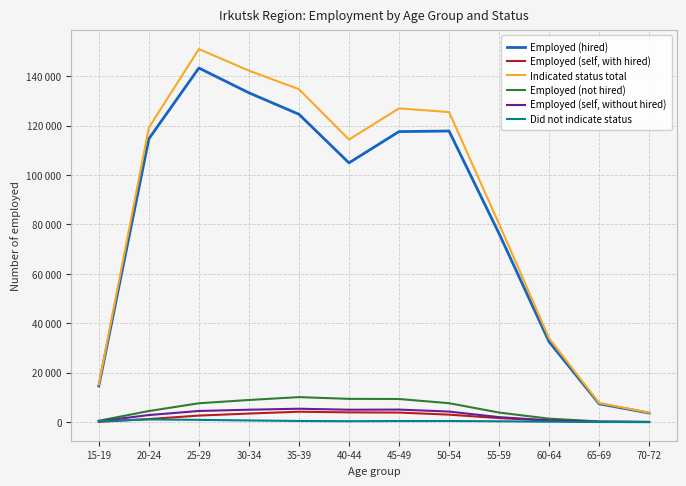

Which series has the largest total across all categories?

Indicated status total